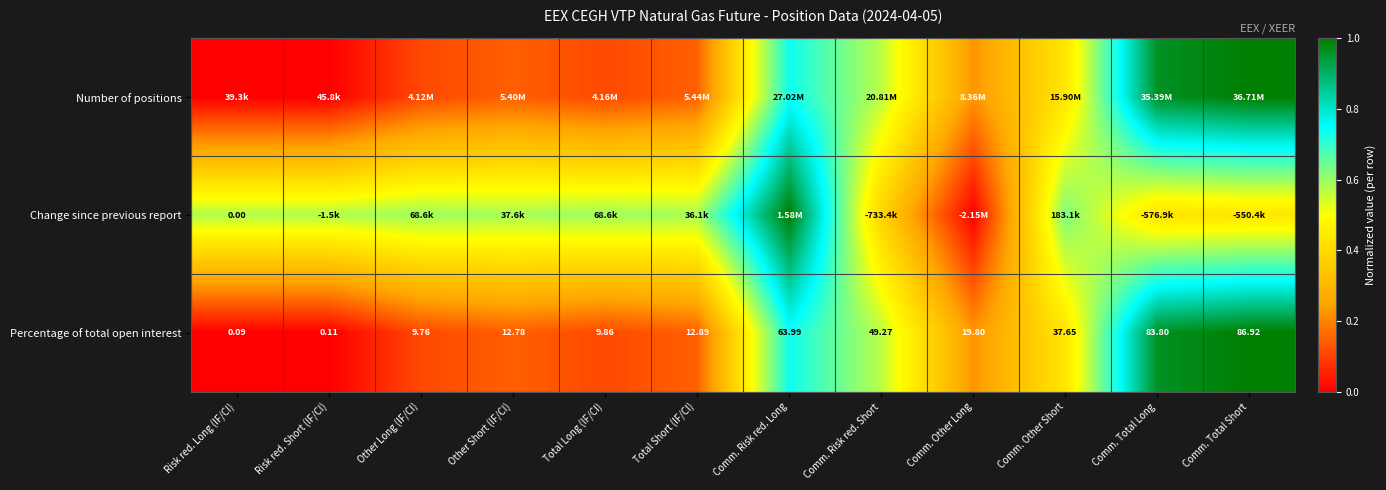

List the labels in order of Percentage of total open interest value, largest first.

Comm. Total Short, Comm. Total Long, Comm. Risk red. Long, Comm. Risk red. Short, Comm. Other Short, Comm. Other Long, Total Short (IF/CI), Other Short (IF/CI), Total Long (IF/CI), Other Long (IF/CI), Risk red. Short (IF/CI), Risk red. Long (IF/CI)